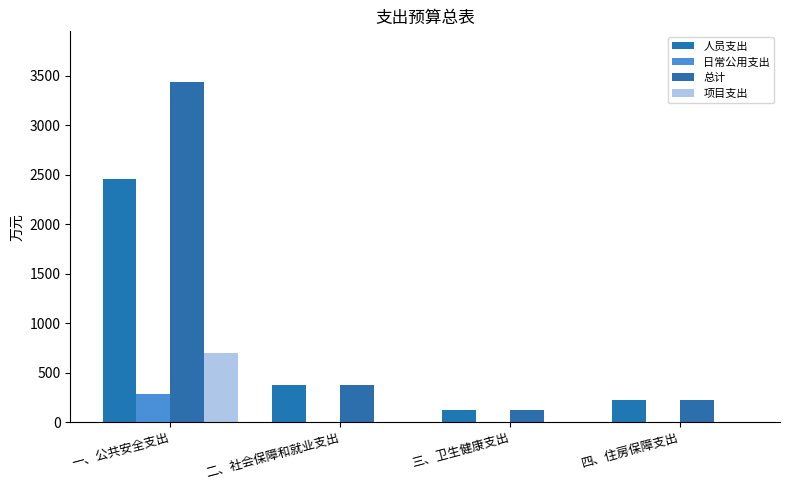

Does the chart contain stacked bars?

No